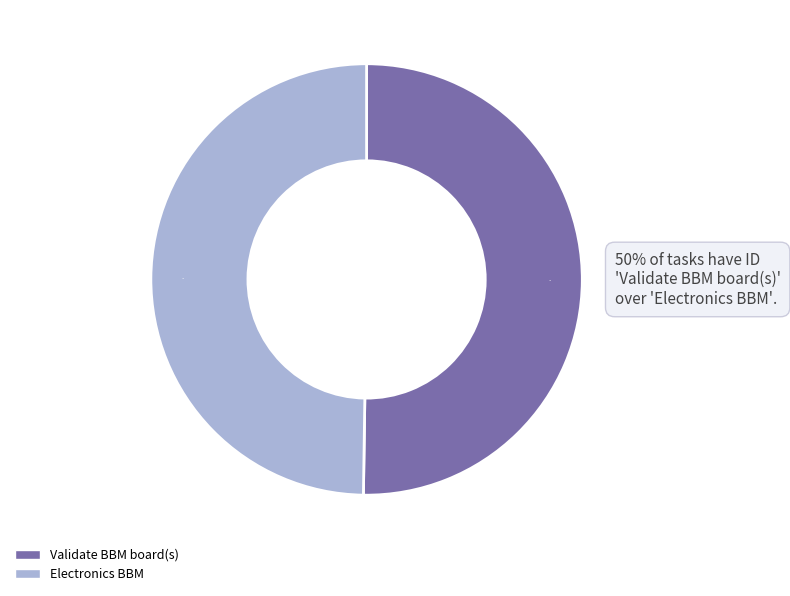

Rank the categories by value from lowest to highest.

Electronics BBM, Validate BBM board(s)